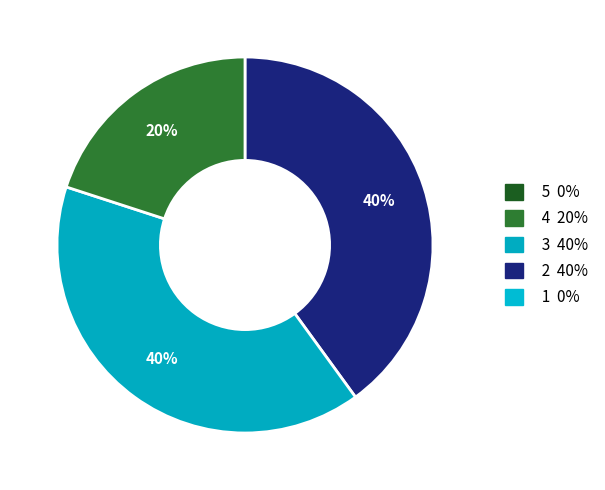

How many slices are in this pie chart?

3